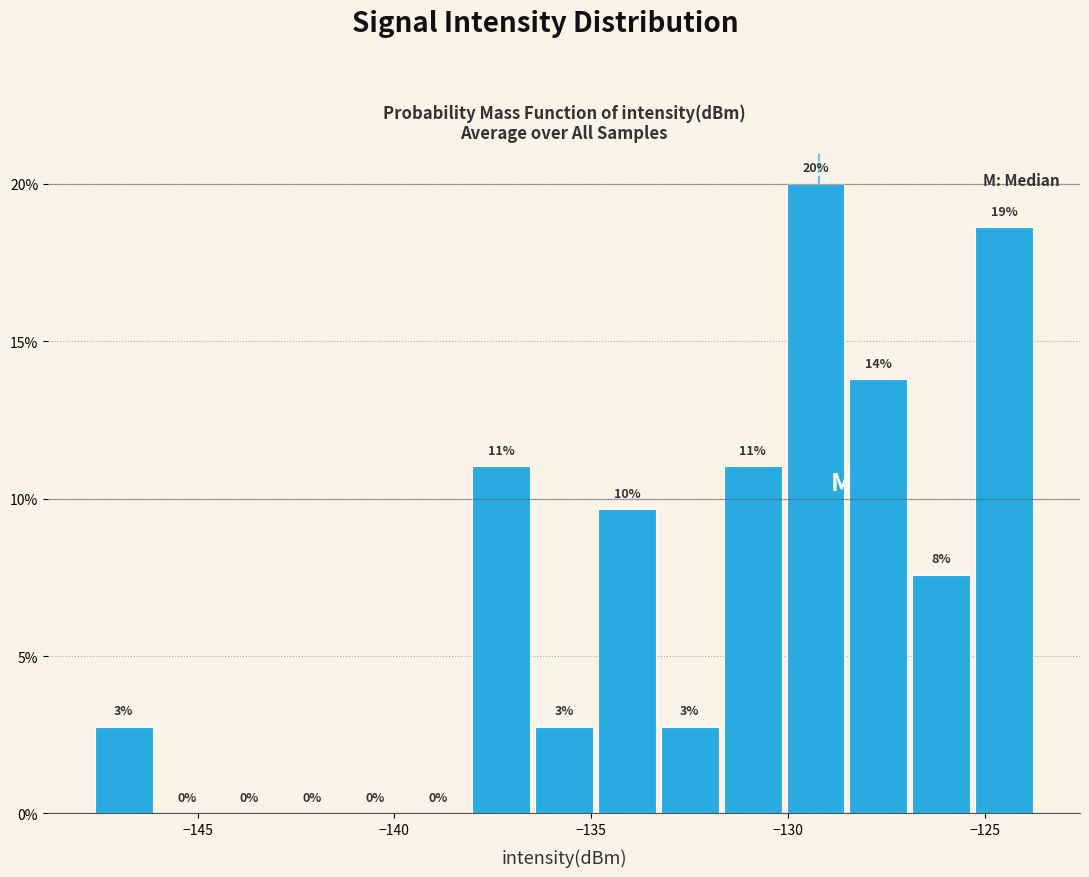

Read against the x-axis, roughly where is the centre of the tallest bar?

-129.5